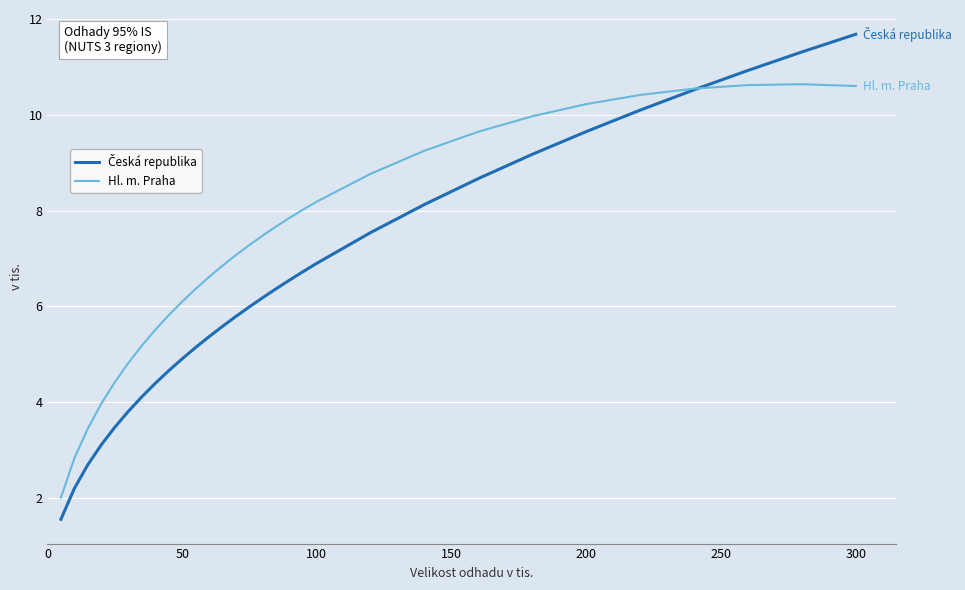

What is the minimum value shown in the chart?

1.6